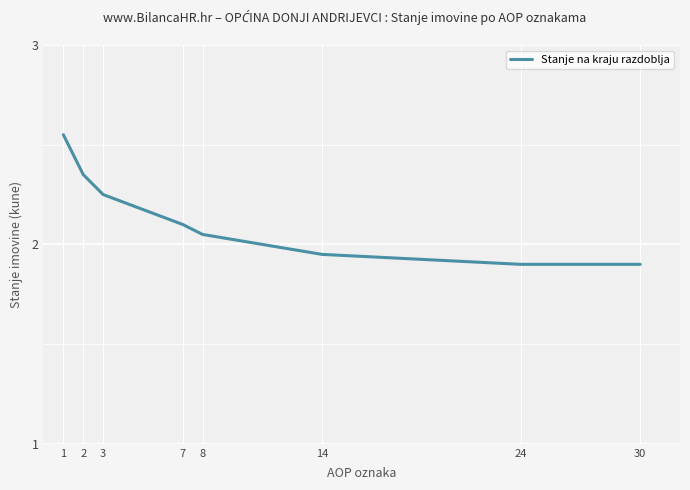

What is the sum of all values?

17.1